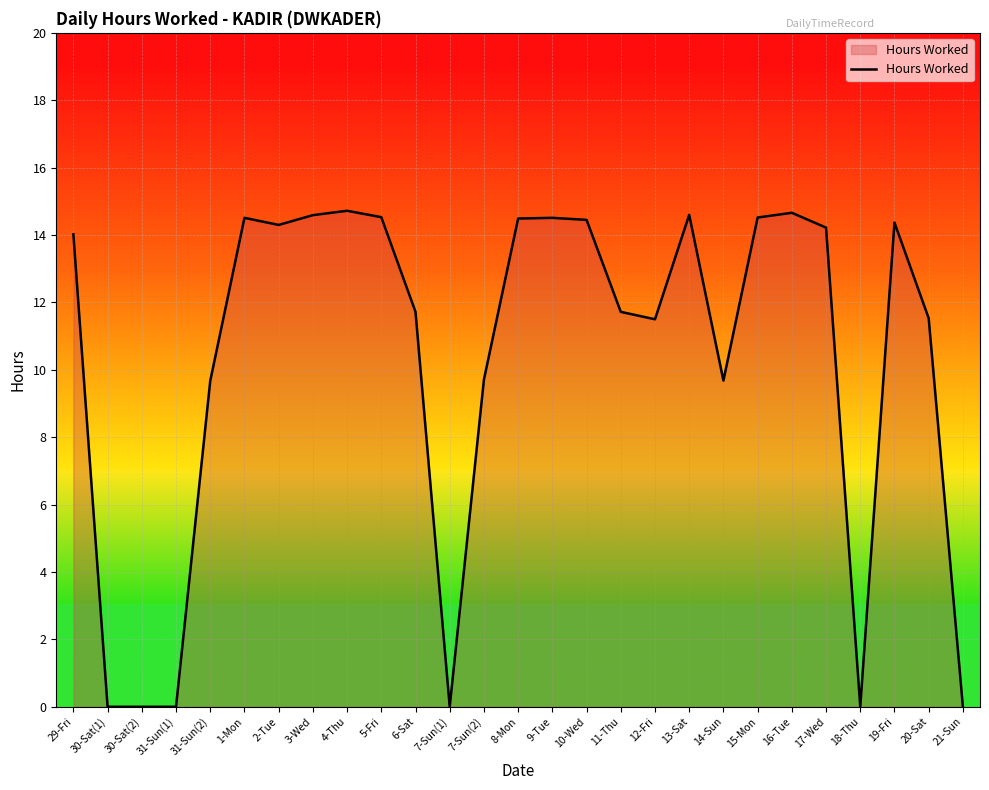

What is the greatest value displayed?

14.7